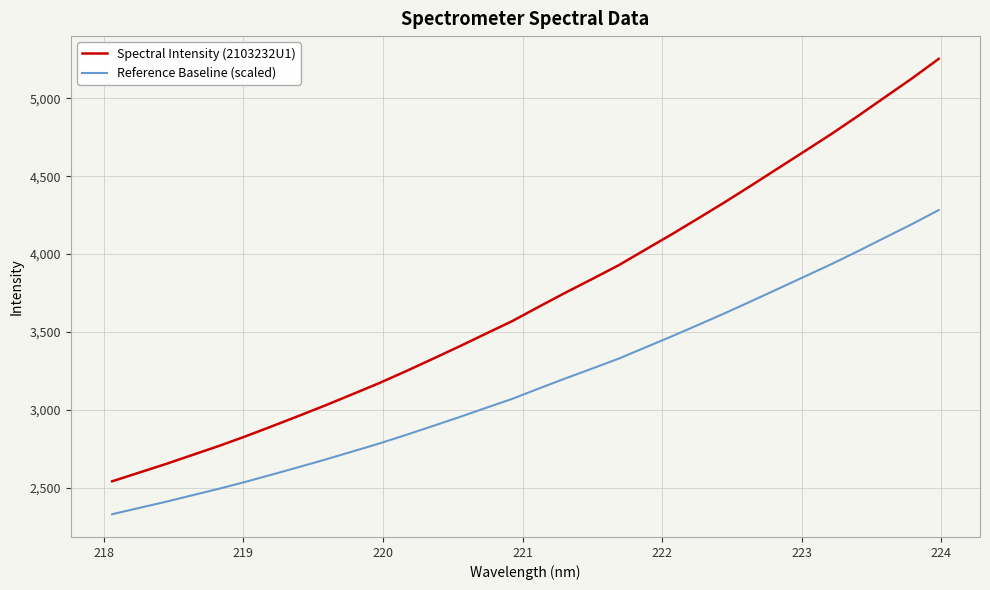

What is the highest value of the Reference Baseline (scaled) series?

4282.2